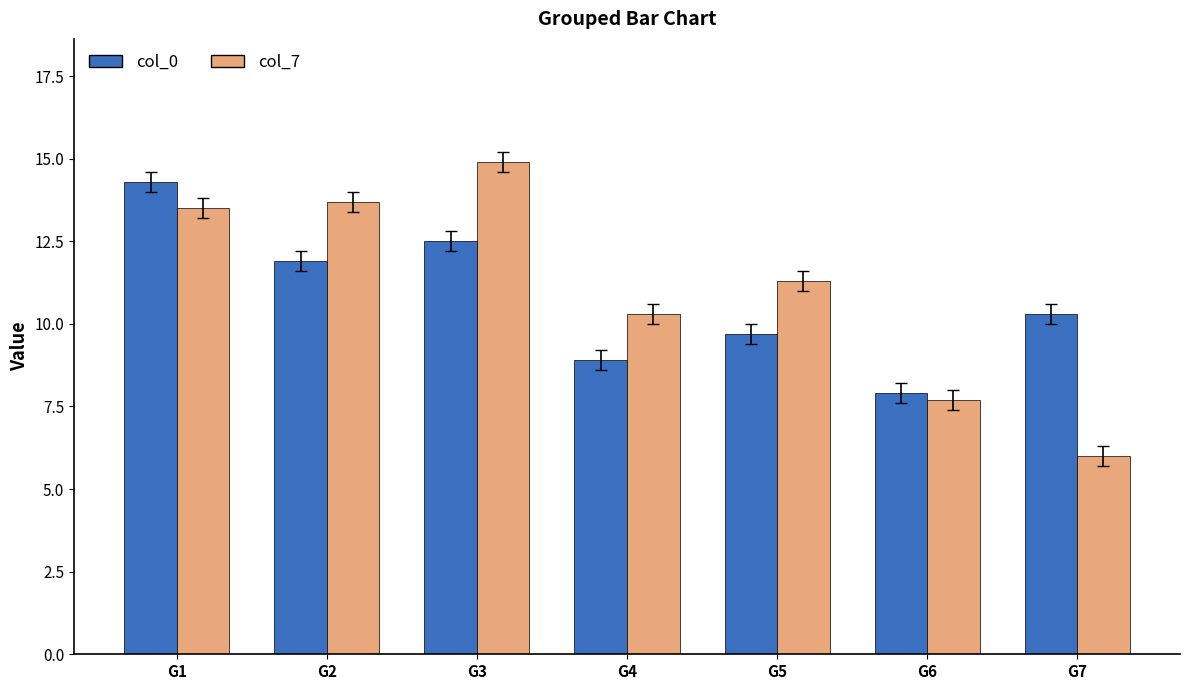

What is the value of the col_7 bar at the 3rd from the left?

14.9